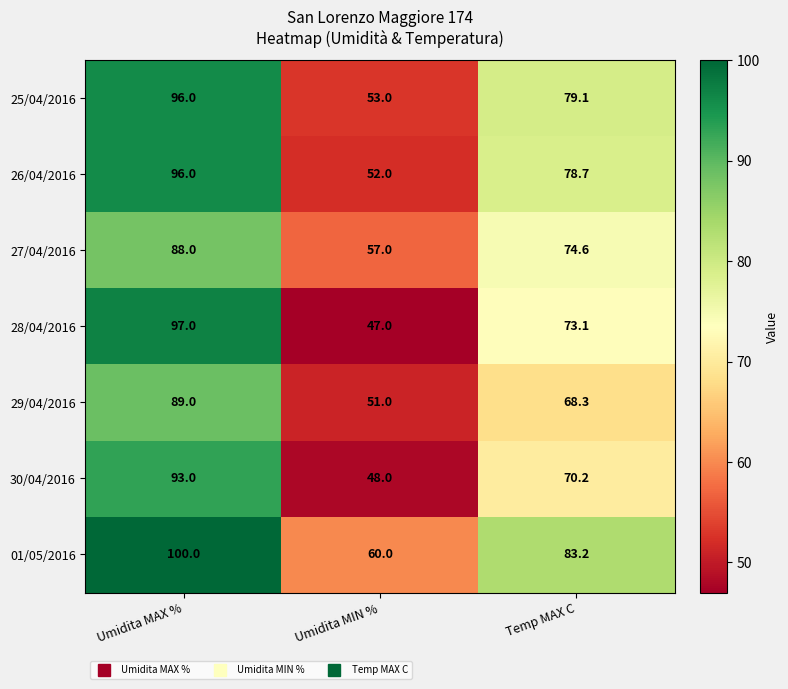

What is the sum of all 28/04/2016 values?

217.1